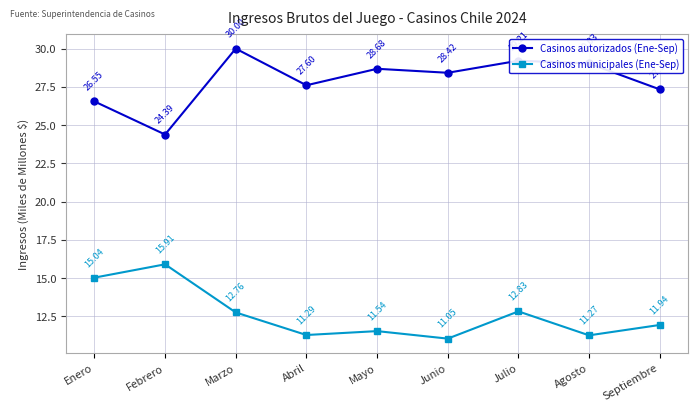

True or false: Casinos autorizados (Ene-Sep) has more than 2 interior local peaks.

True